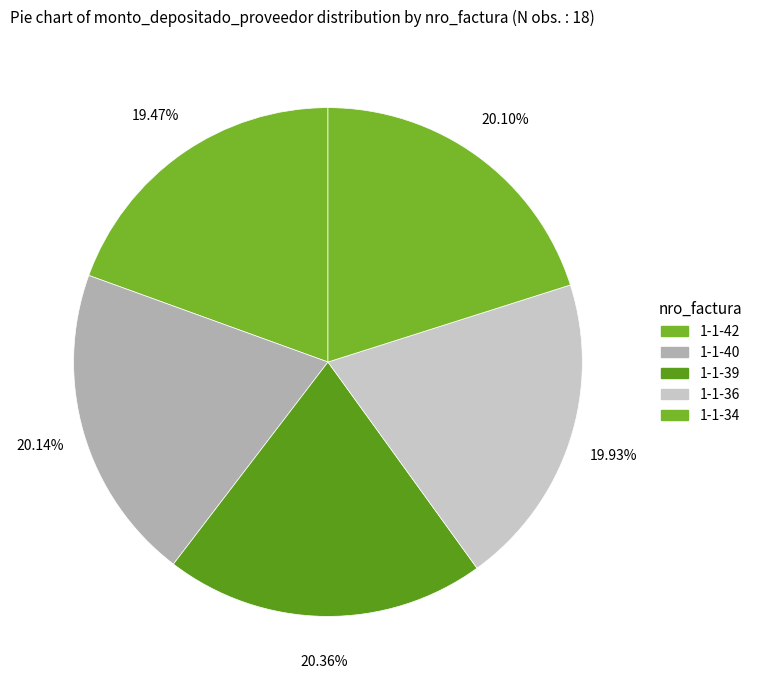

Count the number of slices in the pie.

5